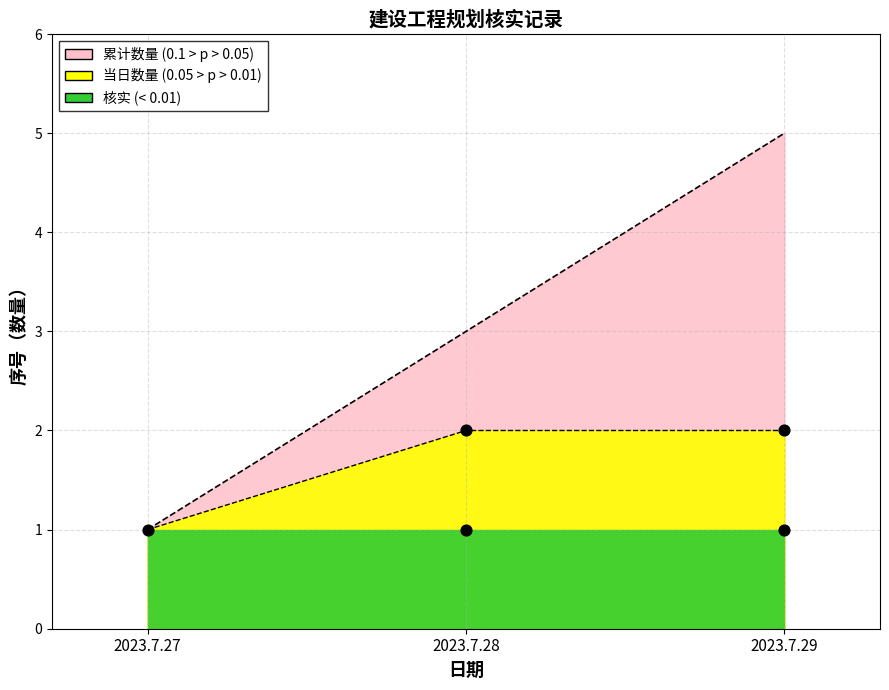

Approximately how many times larger is the value at 2023.7.29 compared to 2023.7.27?

5.0